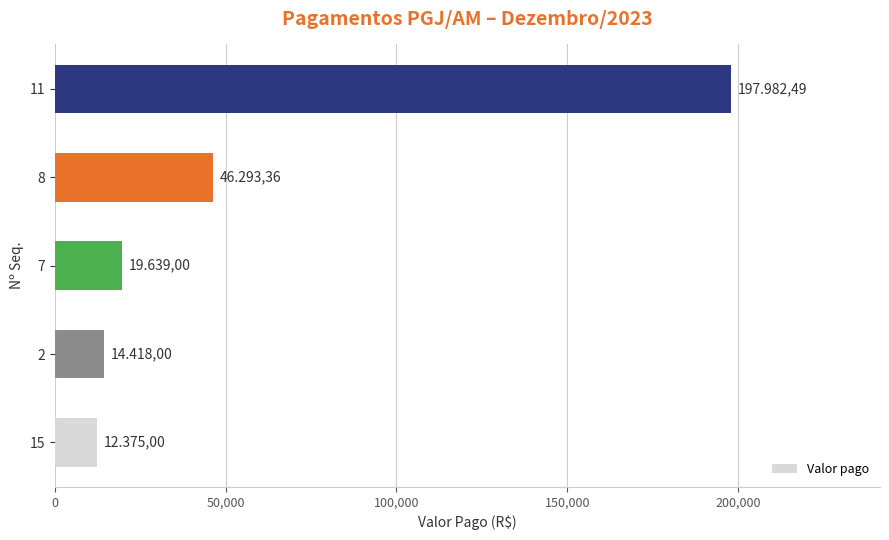

Does the chart contain any negative values?

No